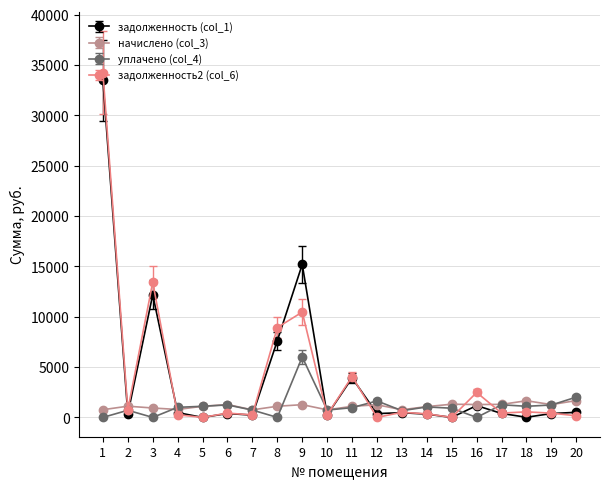

How many data points in начислено (col_3) are above 1116?

10